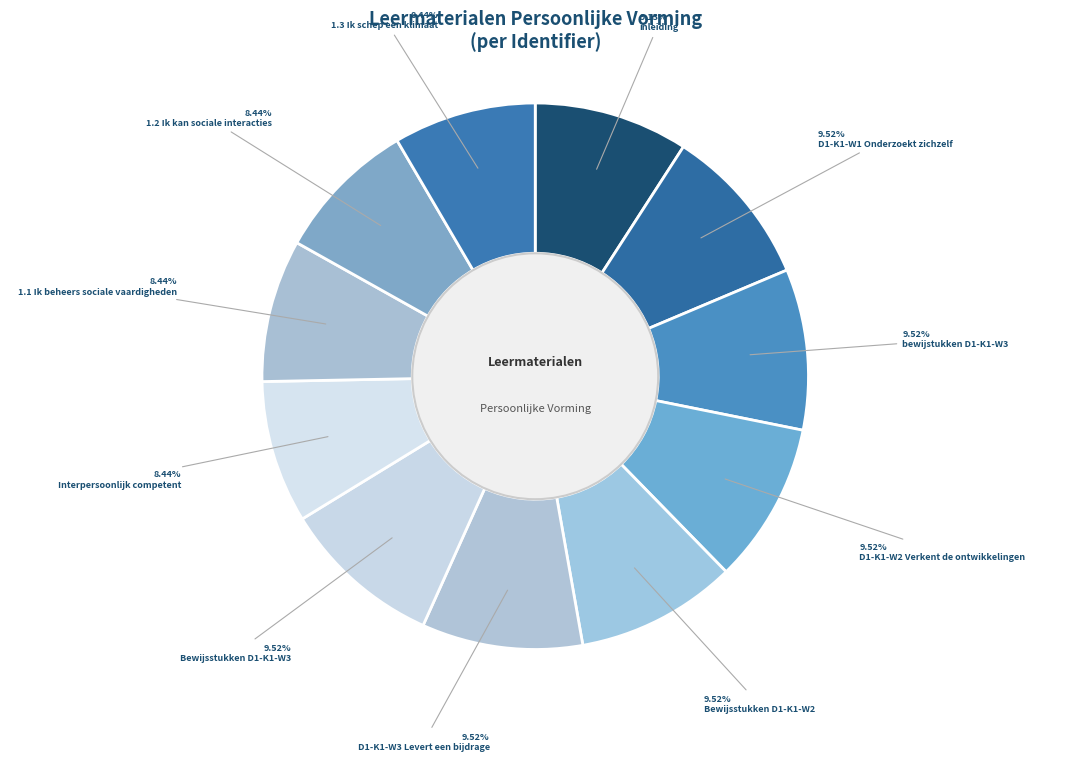

What is the smallest slice in the pie chart?

Interpersoonlijk competent